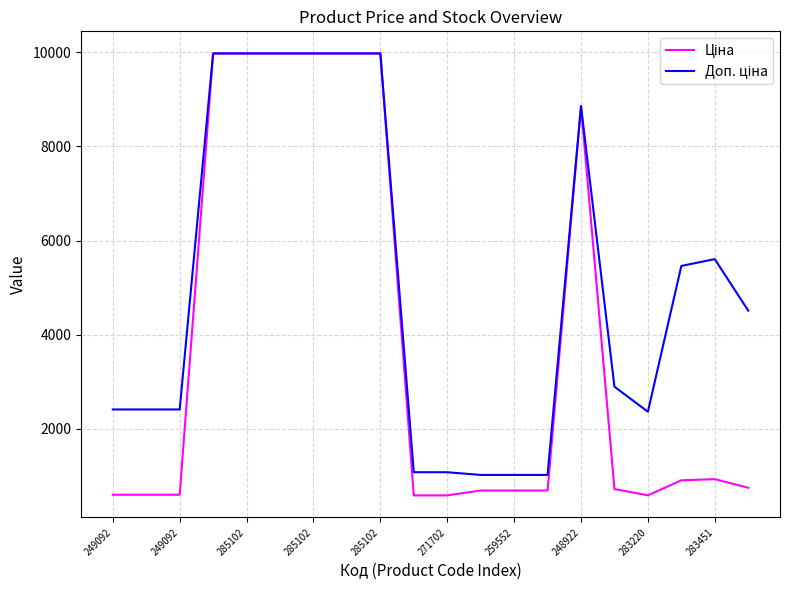

What is the smallest value displayed?

589.9